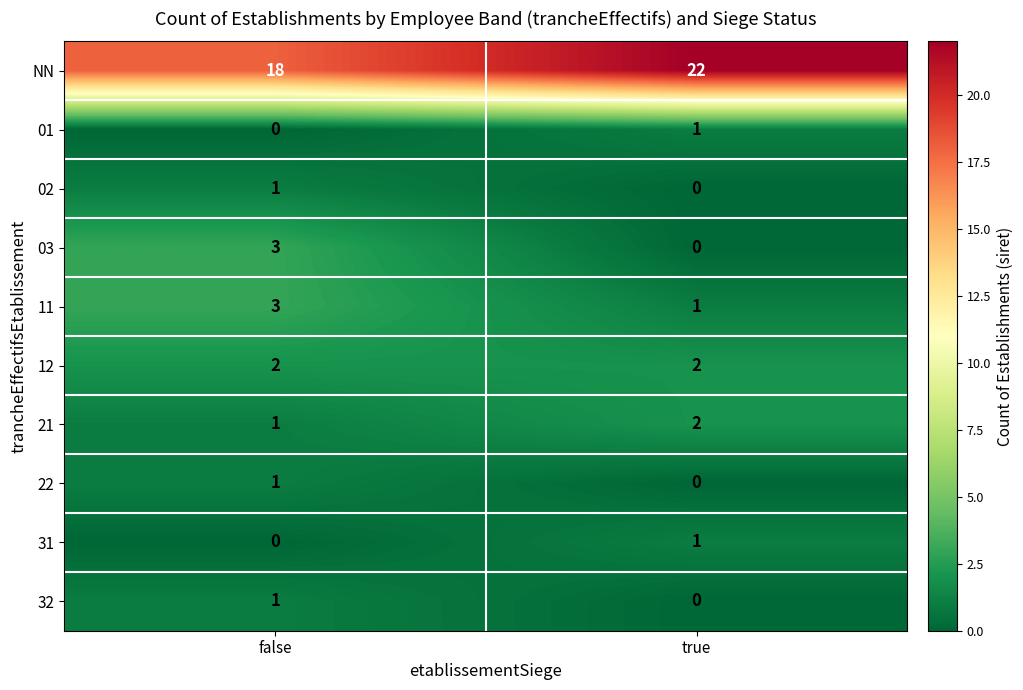

At which label is 22 closest to 0?

true